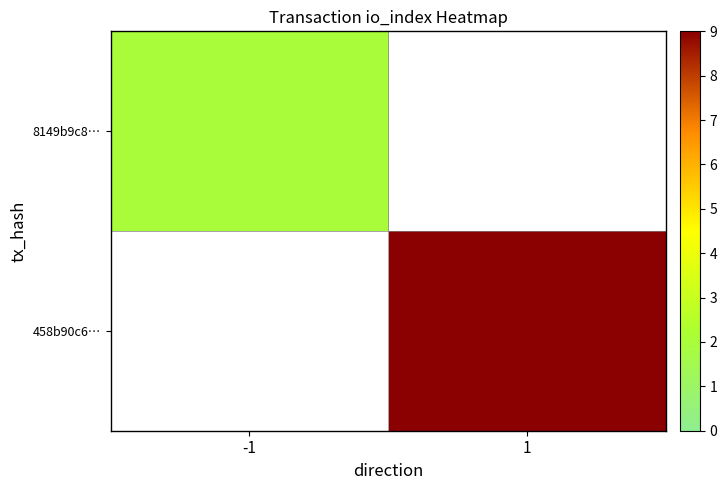

At which label does 458b90c6… reach its minimum?

-1